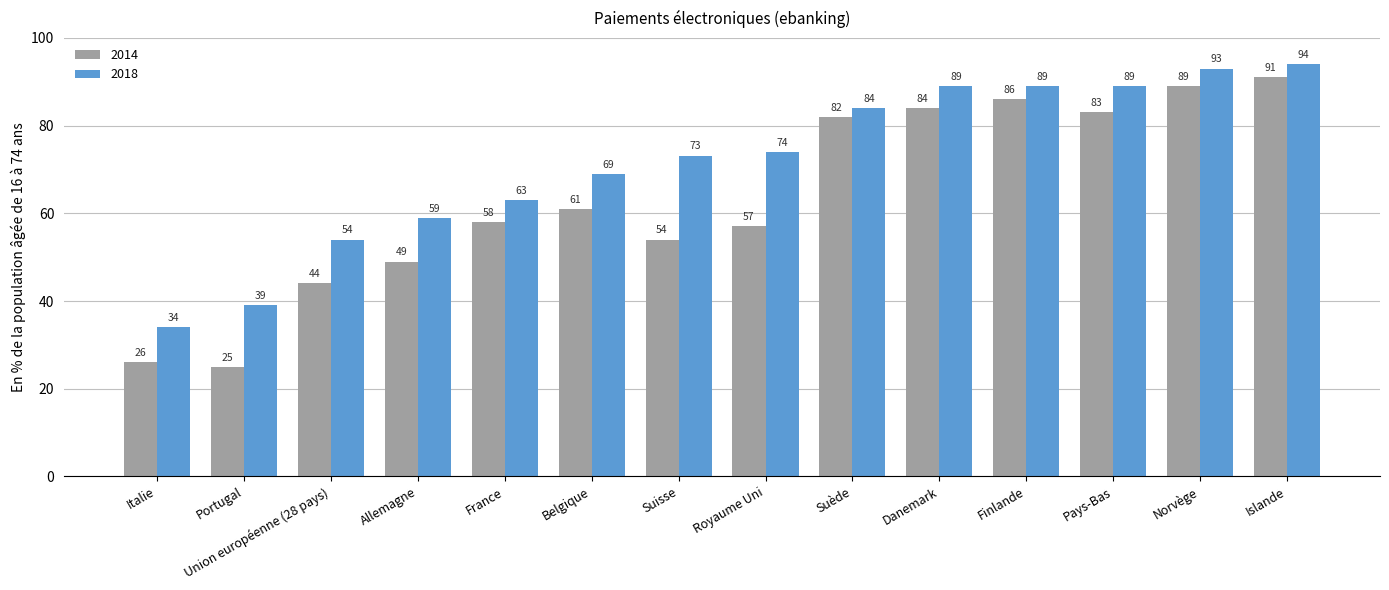

How many distinct data groups are displayed?

2